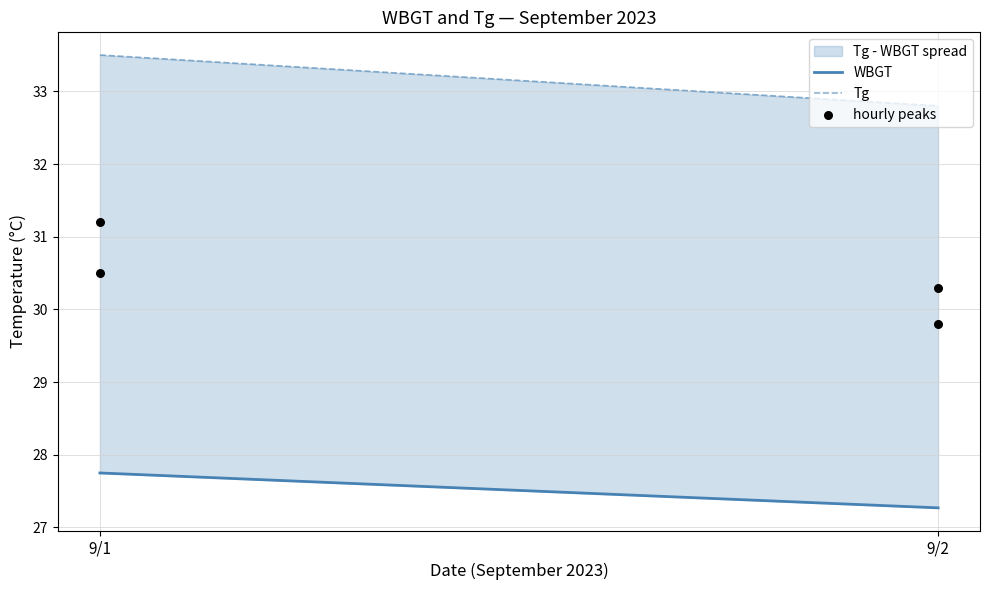

What is the range of X values (max minus min)?

1.0